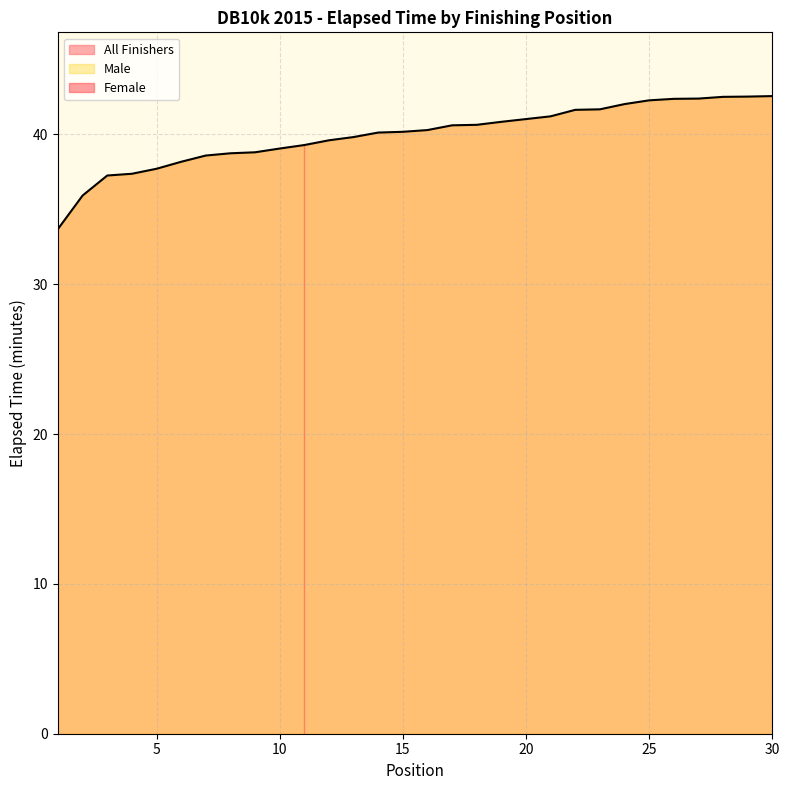

What is the difference between the values at 7 and 5?

0.9